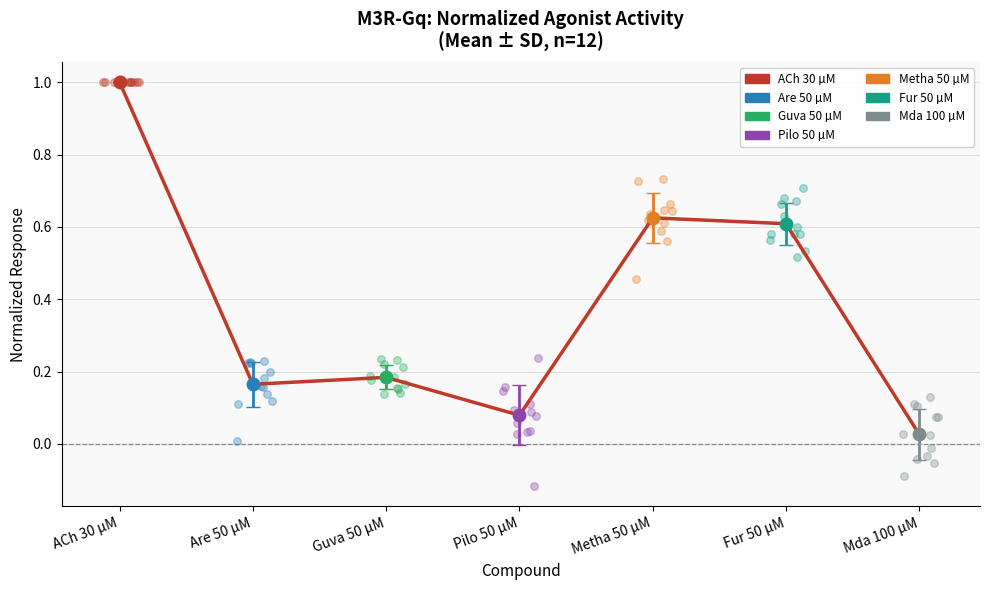

Between Mda 100 µM and Pilo 50 µM, which is larger?

Pilo 50 µM